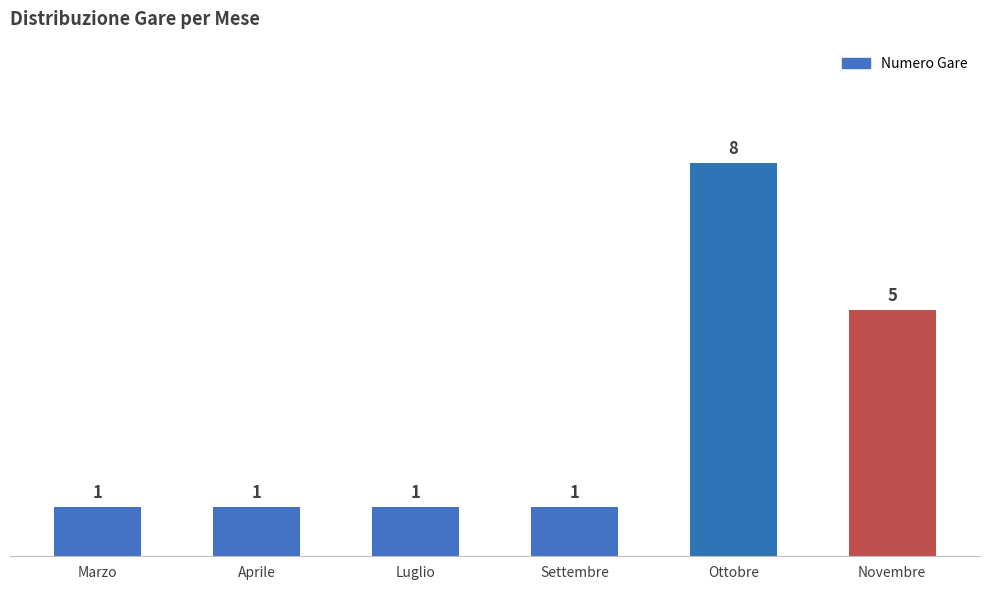

What is the difference between the maximum and minimum values?

7